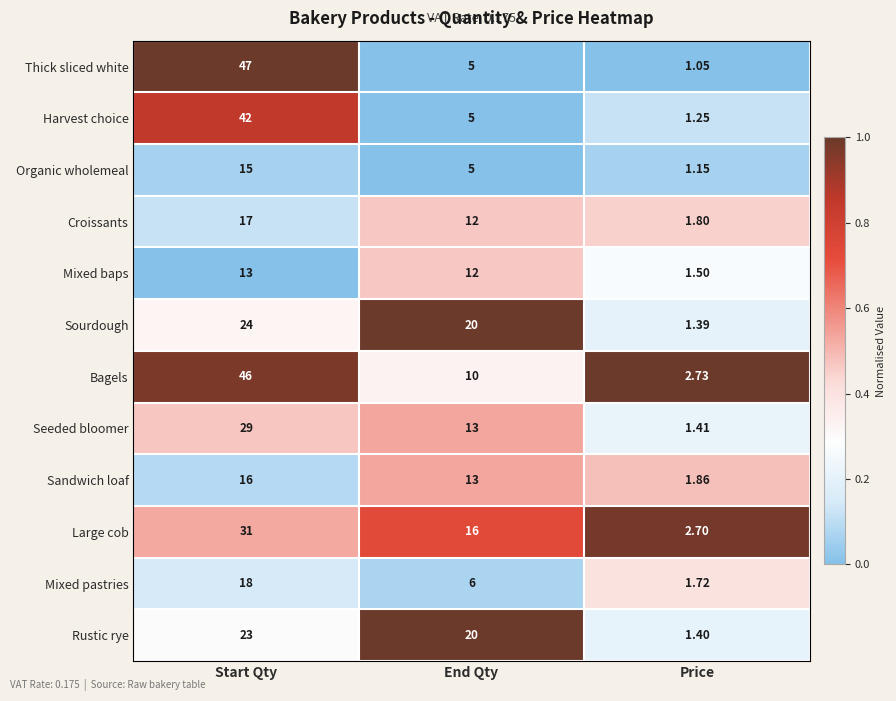

Which series has the largest range (max minus min)?

Thick sliced white